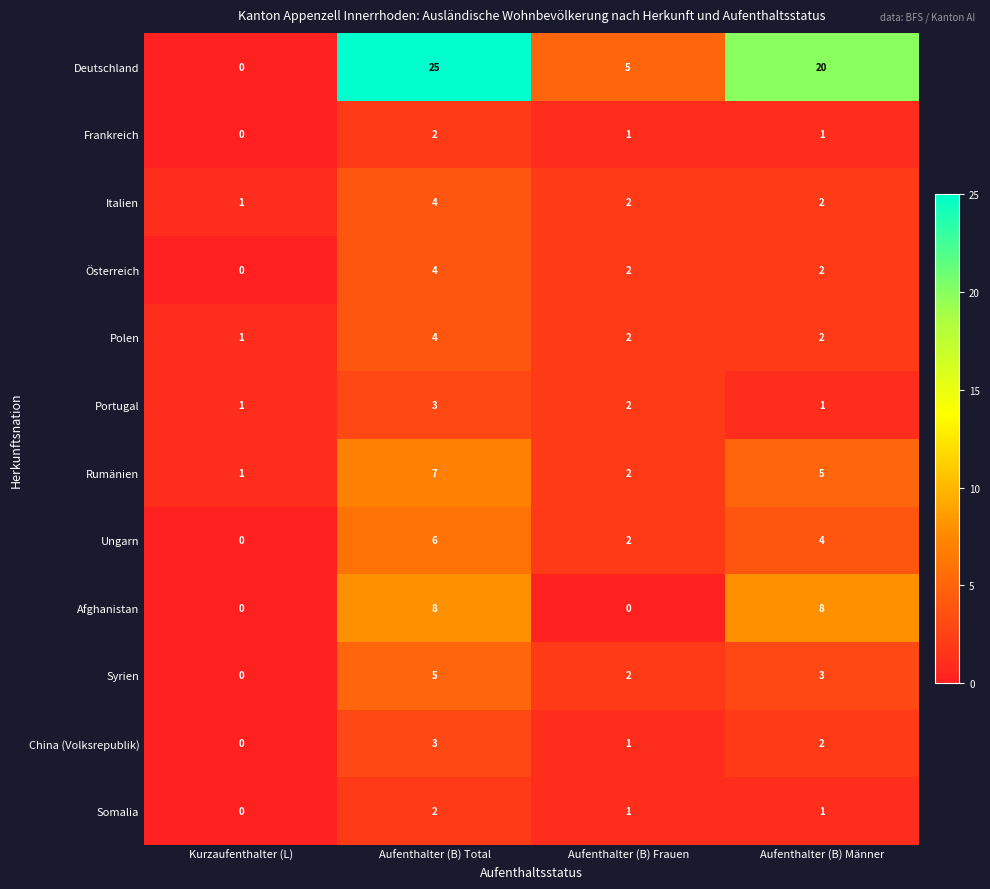

What is the difference between the Deutschland values at Aufenthalter (B) Männer and Kurzaufenthalter (L)?

20